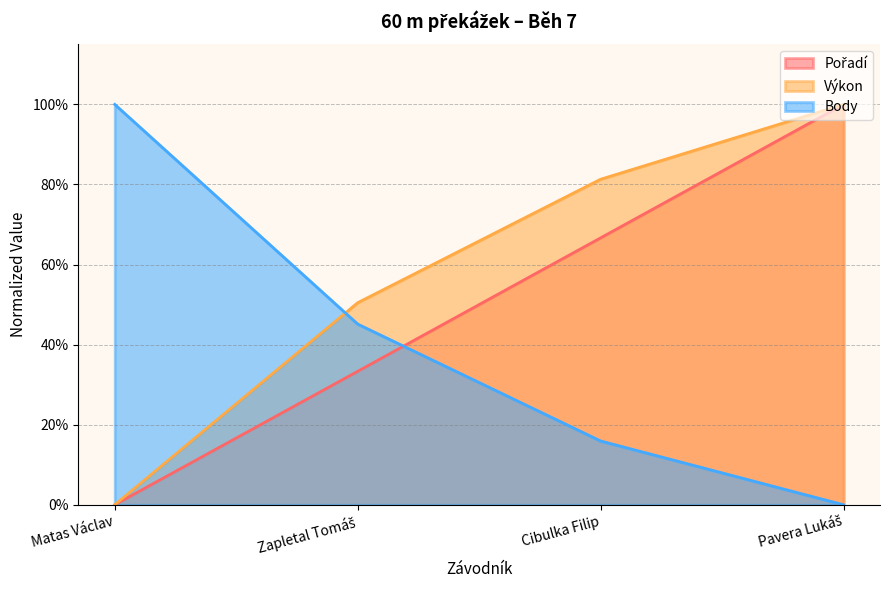

Rank the series by their average value, from highest to lowest.

Výkon, Pořadí, Body